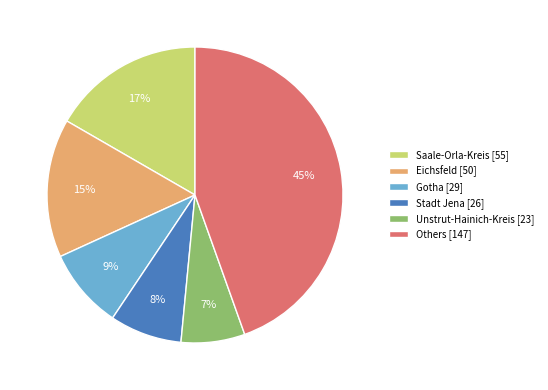

Which slice is the largest?

Others [147]